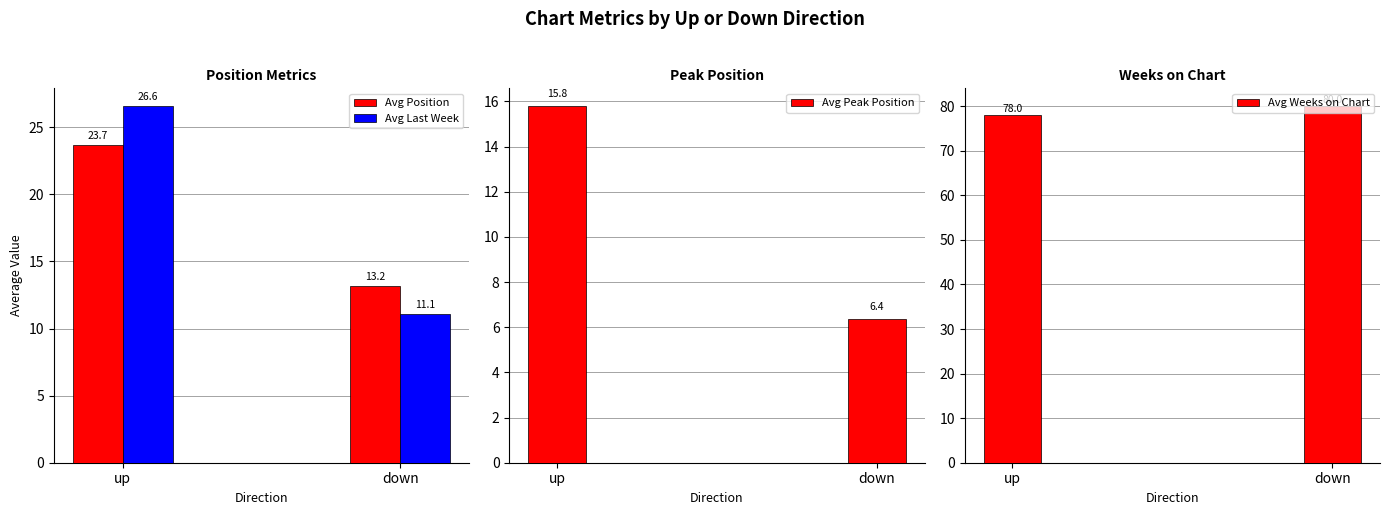

Which label corresponds to the largest value in the chart?

down